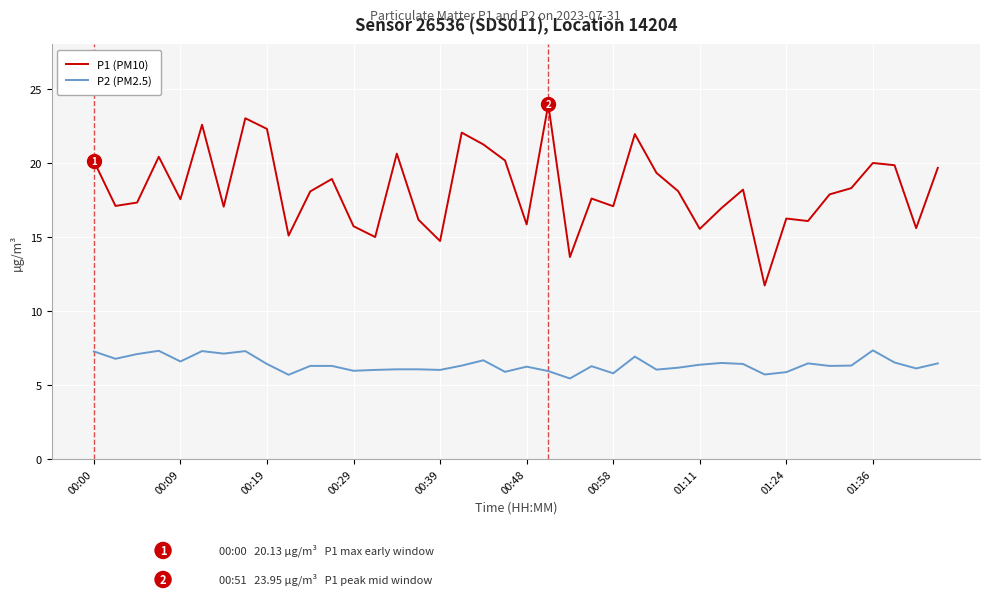

What is the difference between the maximum and minimum values in the P1 (PM10) series?

12.2